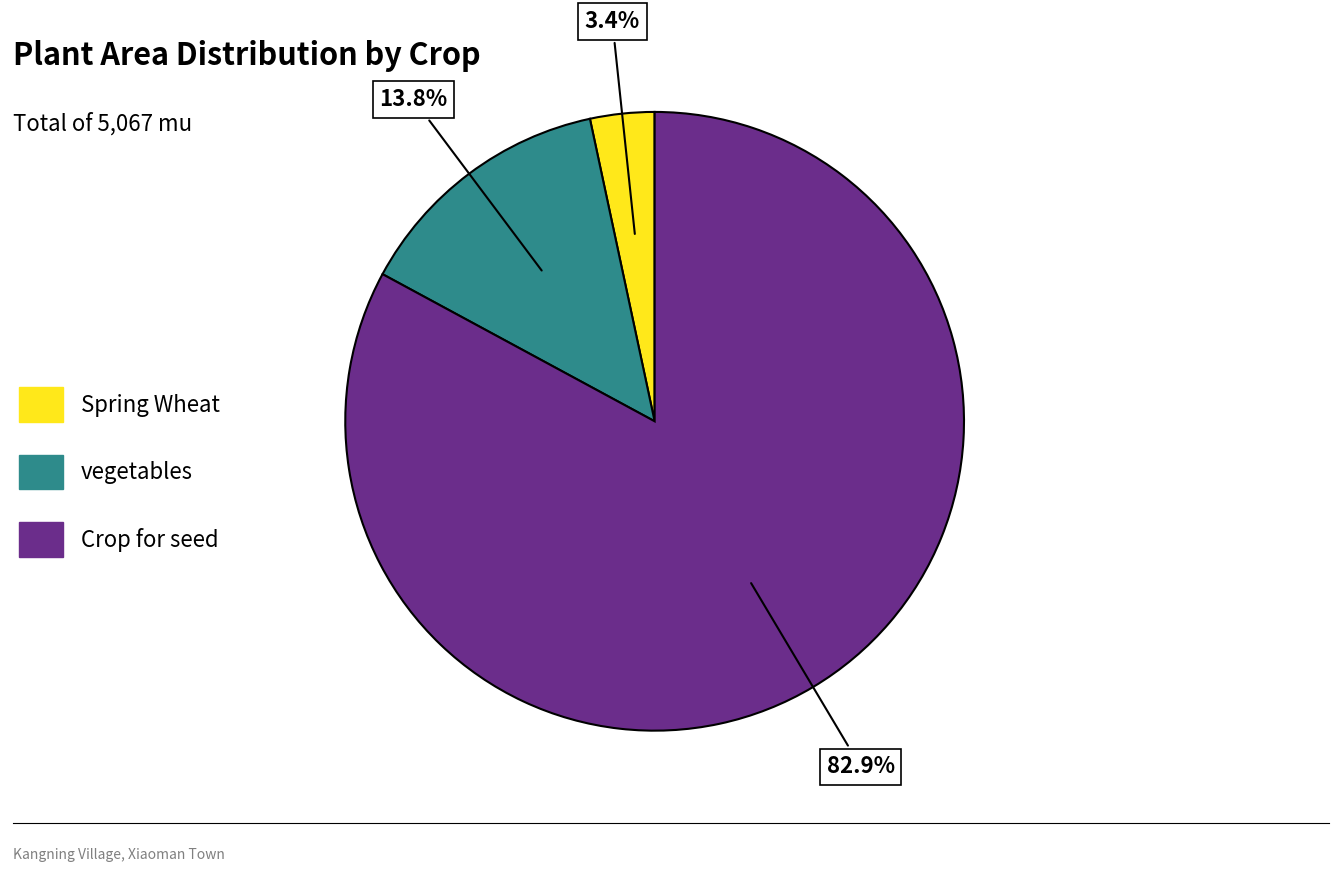

Approximately how many times larger is the value at vegetables compared to Spring Wheat?

4.1